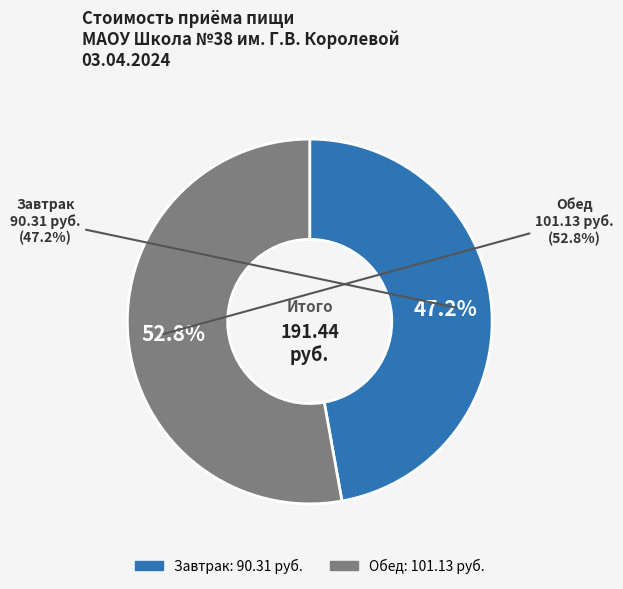

To the nearest percent, what is the difference between the Обед and Завтрак slice percentages?

6%